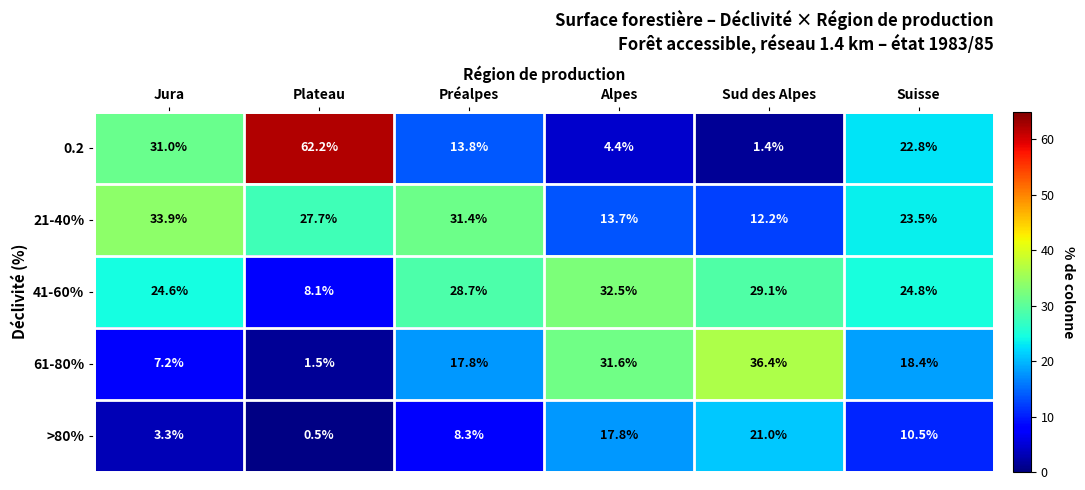

Rank the series by their maximum value, from highest to lowest.

0.2, 61-80%, 21-40%, 41-60%, >80%